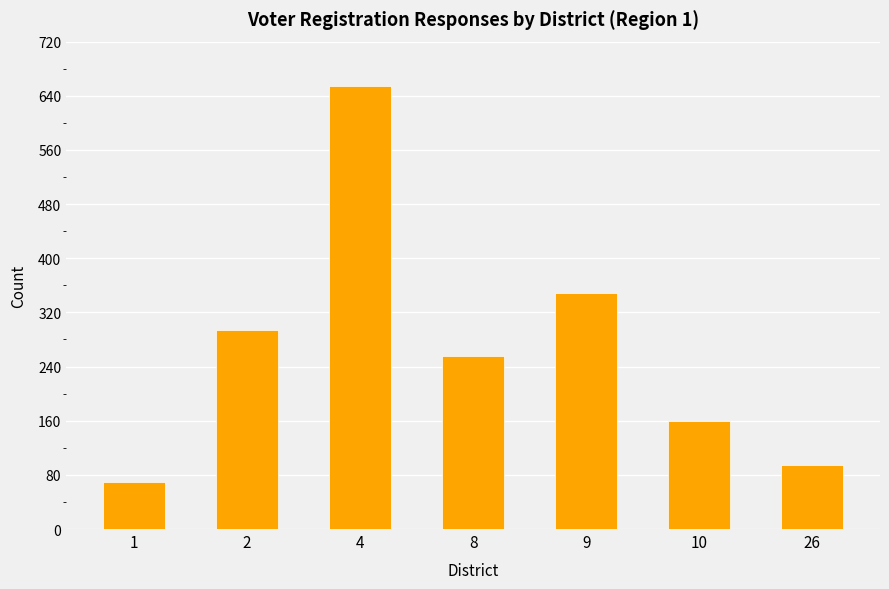

What is the sum of the values at 4 and 1?

723